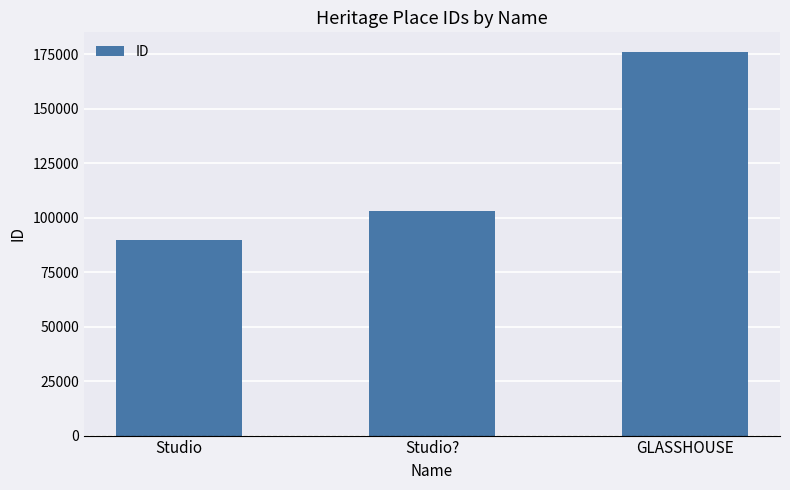

What position from the left is GLASSHOUSE?

3